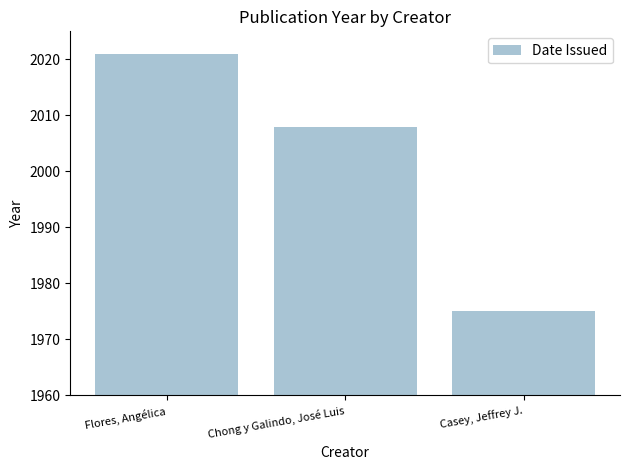

List the labels in order of value, largest first.

Flores, Angélica, Chong y Galindo, José Luis, Casey, Jeffrey J.